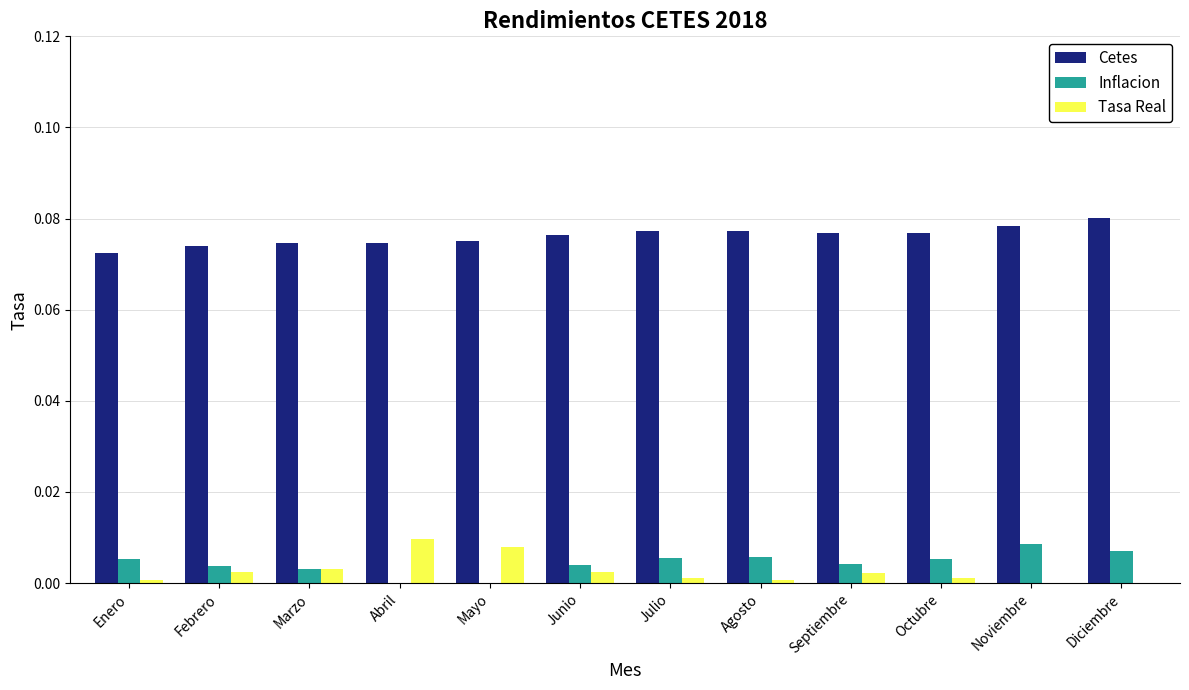

Is the value of Inflacion at Febrero greater than the value of Cetes at Noviembre?

No